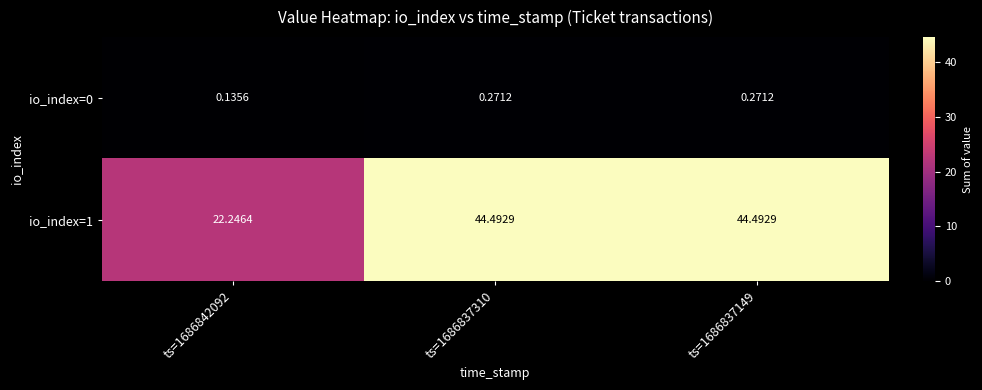

At which category does the chart reach its minimum across all series?

ts=1686842092